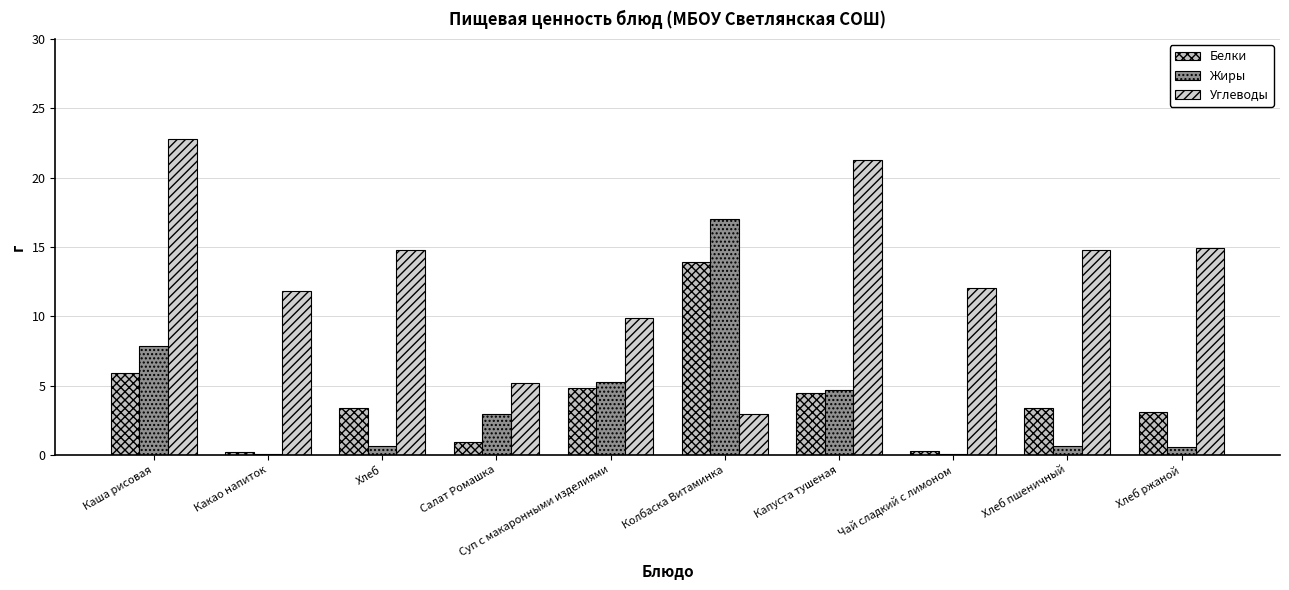

How many categories are shown in the chart?

10